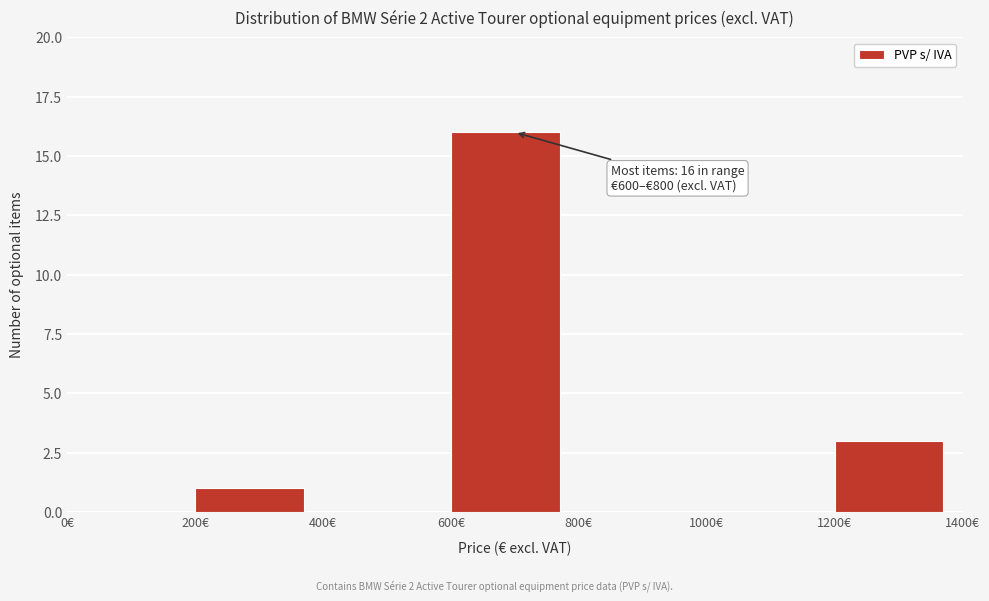

Over which range of the x-axis is the bar tallest?

600 to 800